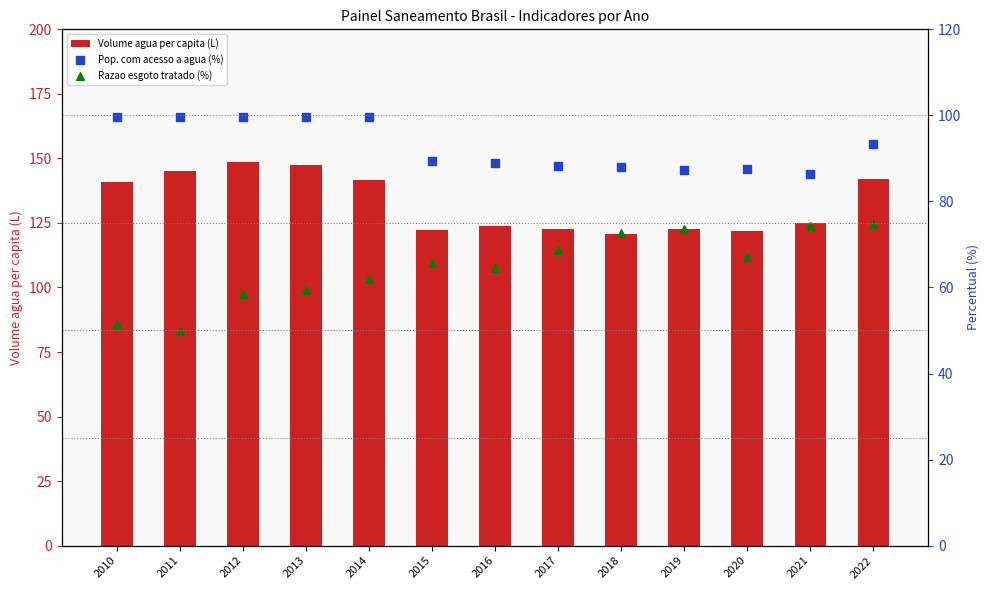

Which series has the largest total across all categories?

Volume agua per capita (L)